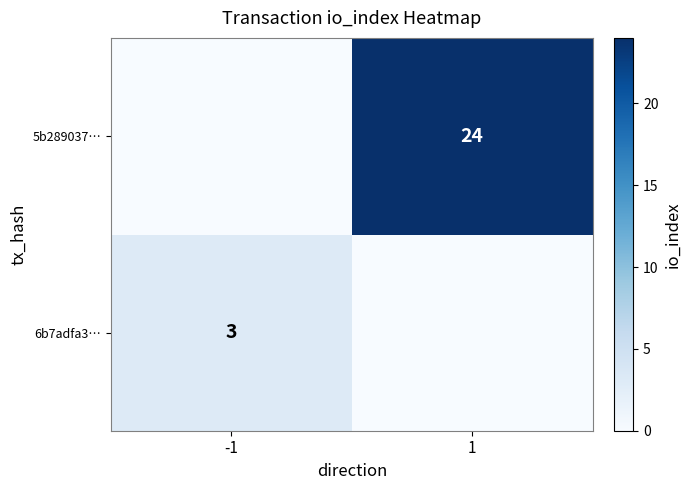

Count the number of categories in the chart.

2